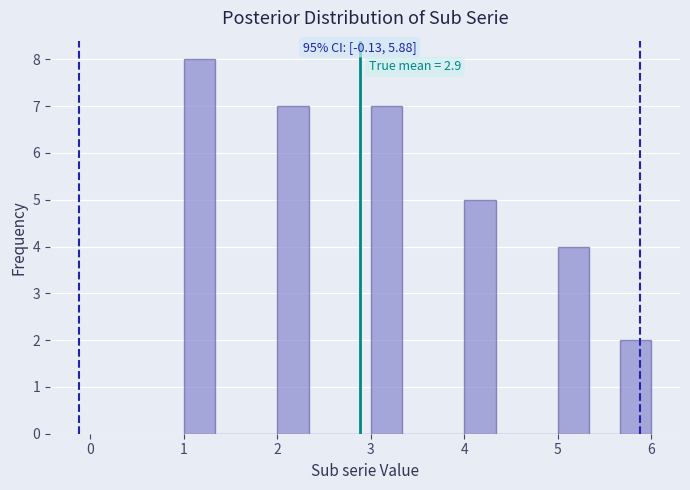

Read against the x-axis, roughly where is the centre of the tallest bar?

1.2